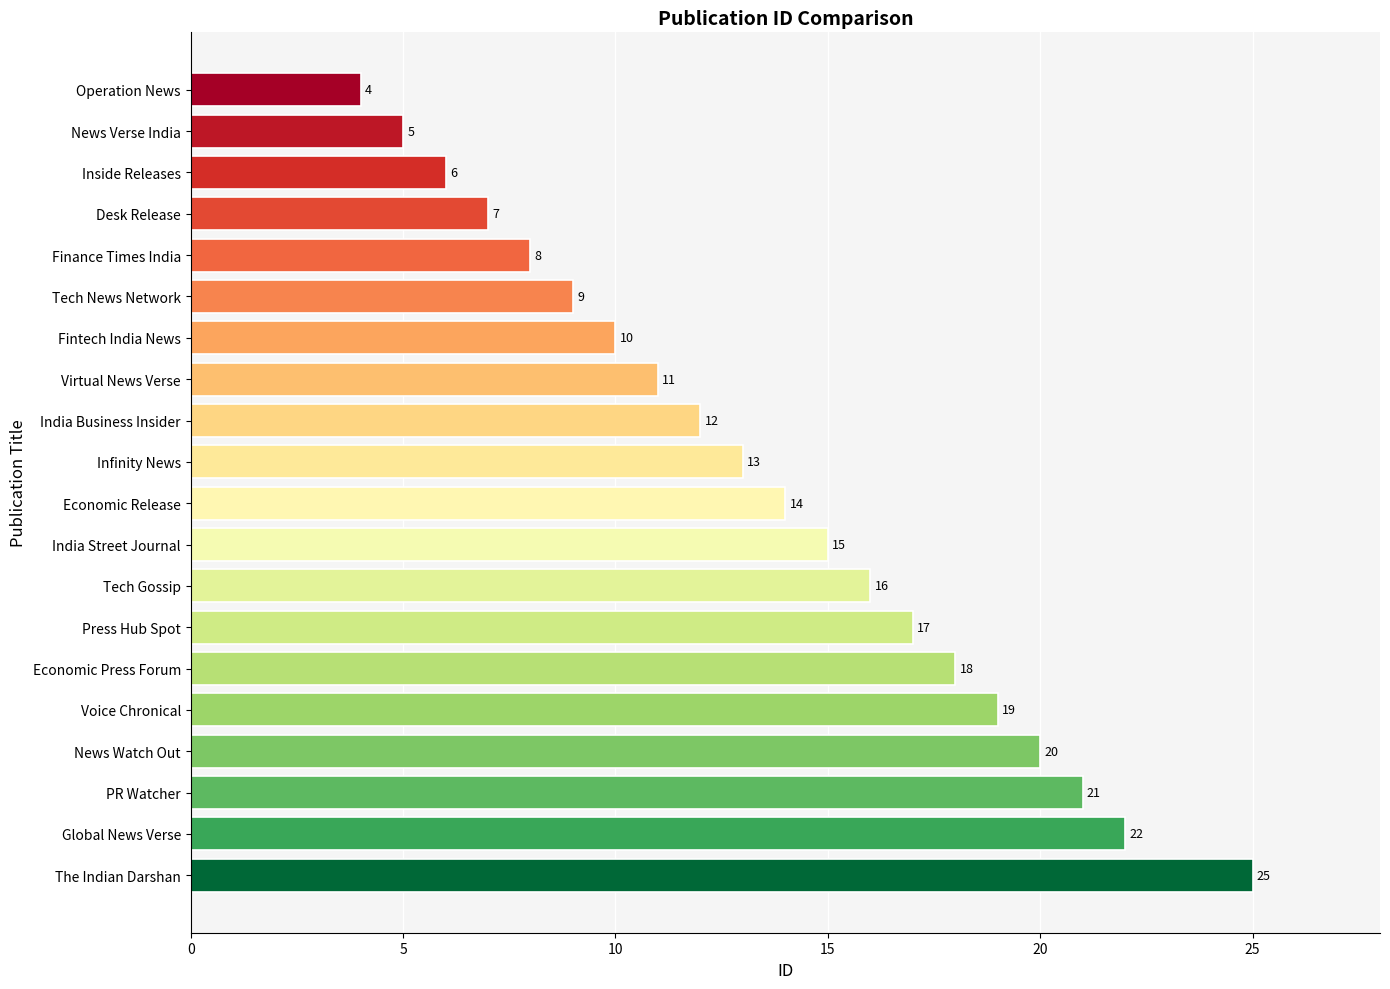

List the labels in order of value, smallest first.

Operation News, News Verse India, Inside Releases, Desk Release, Finance Times India, Tech News Network, Fintech India News, Virtual News Verse, India Business Insider, Infinity News, Economic Release, India Street Journal, Tech Gossip, Press Hub Spot, Economic Press Forum, Voice Chronical, News Watch Out, PR Watcher, Global News Verse, The Indian Darshan